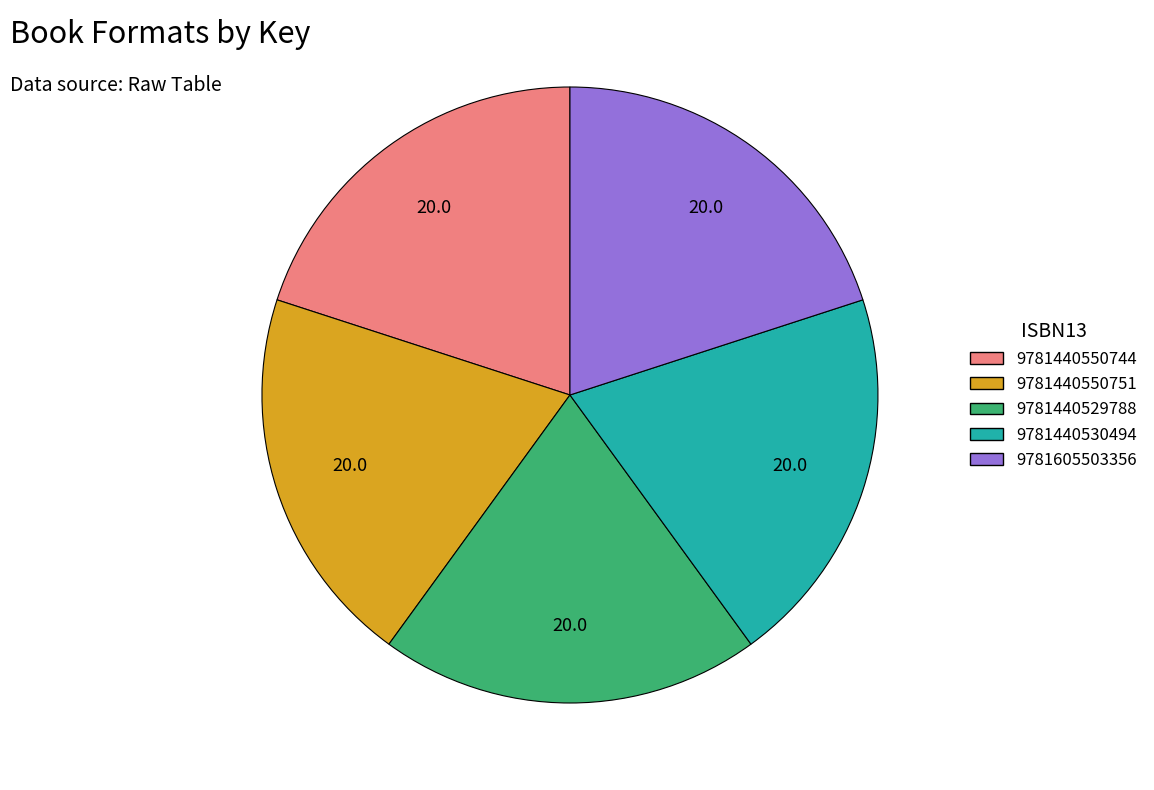

Do 9781605503356 and 9781440530494 together represent more than half of the pie?

No